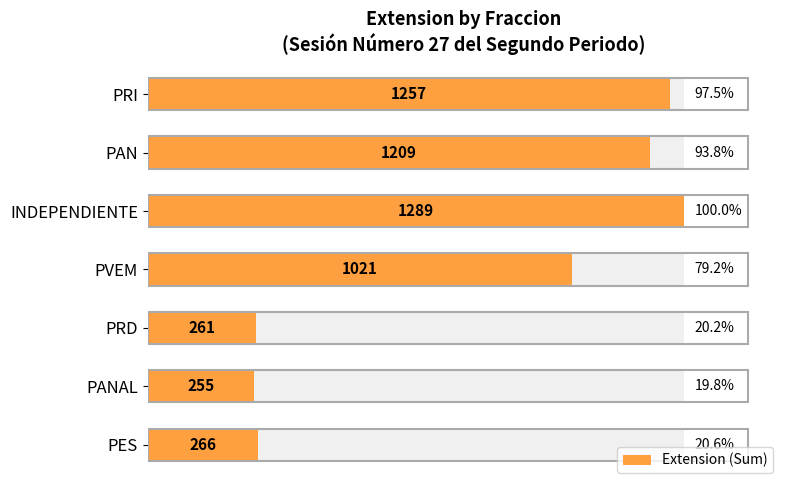

Are the bars horizontal?

Yes